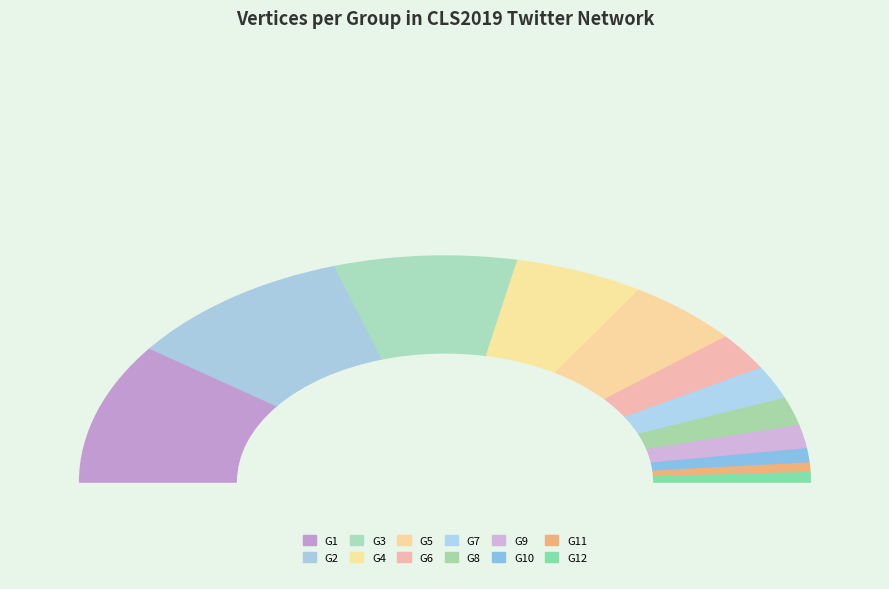

What percentage is the G3 slice, to the nearest percent?

16%